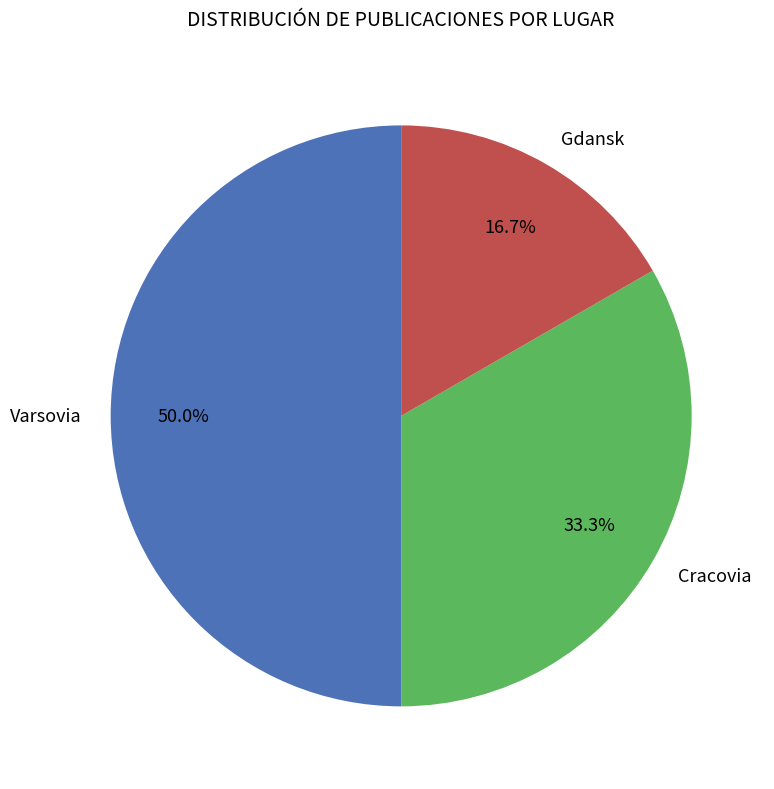

Do Gdansk and Varsovia together represent more than half of the pie?

Yes